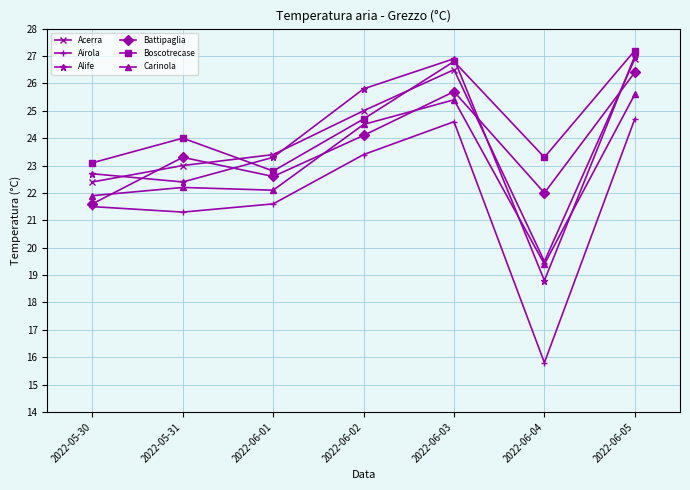

Does the chart have visible grid lines?

Yes